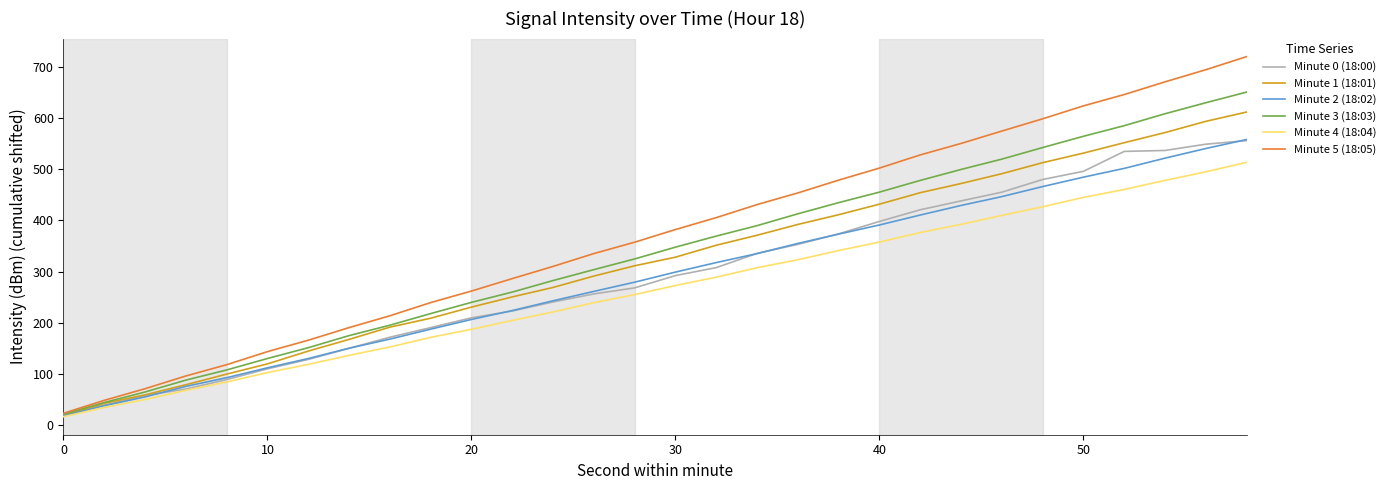

Which series has the widest spread of values?

Minute 5 (18:05)